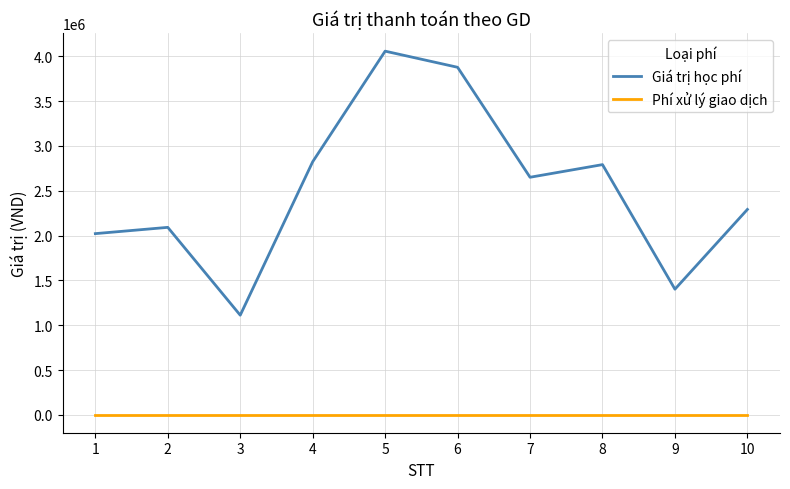

Which series has the widest spread of values?

Giá trị học phí